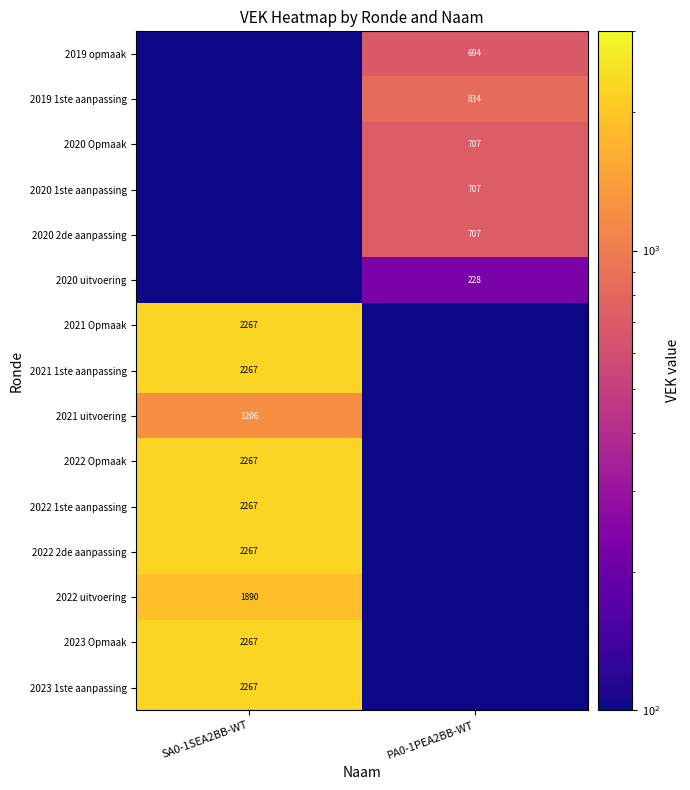

What is the difference between the highest and lowest values at SA0-1SEA2BB-WT?

2266.9